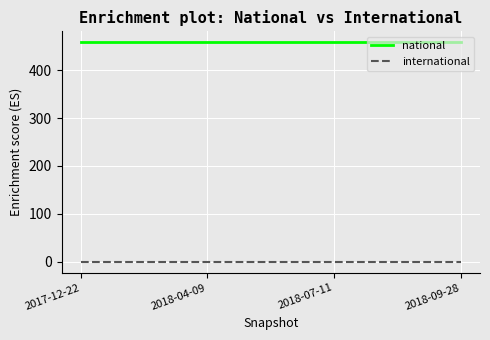

True or false: national has a value of 458 at 2018-07-11.

True